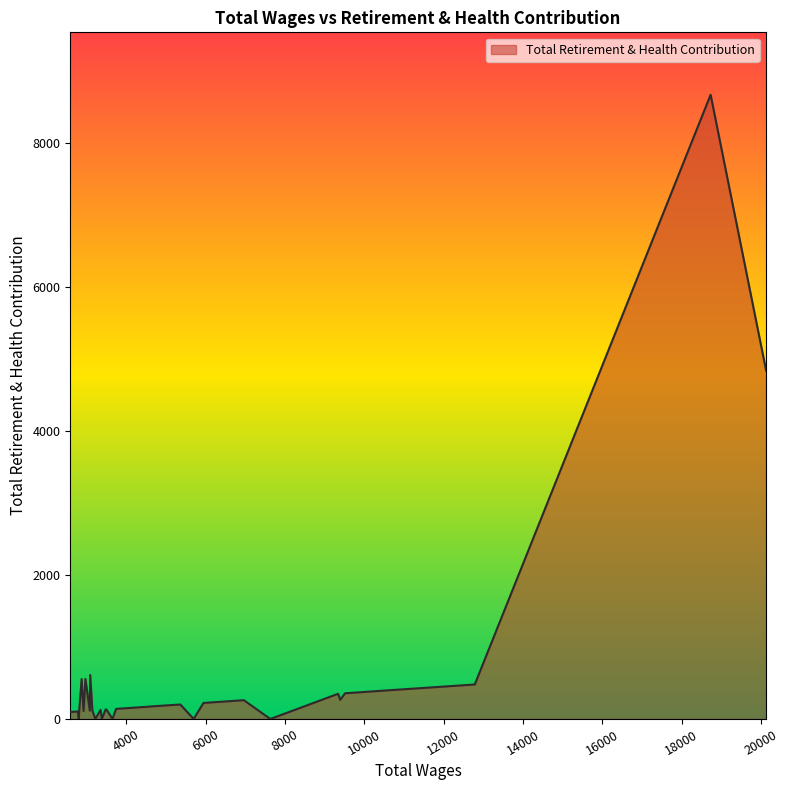

What is the maximum value shown in the chart?

8674